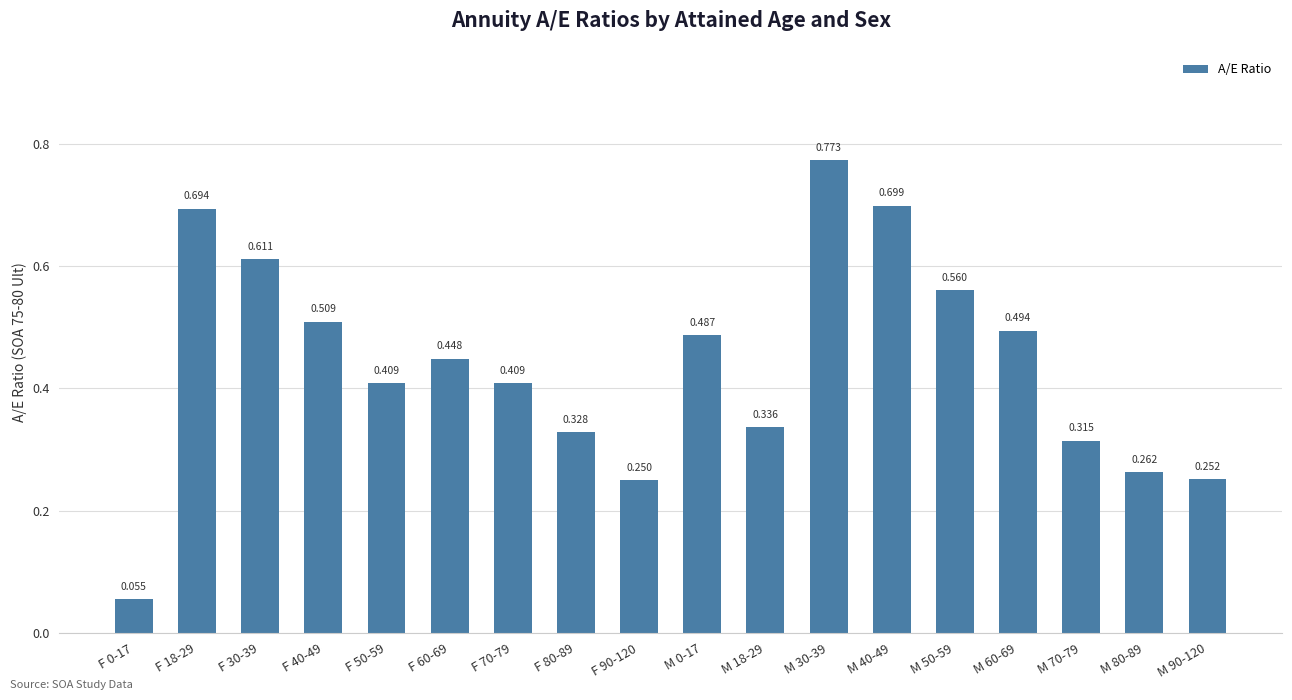

What is the change in value from F 80-89 to M 80-89?

-0.1